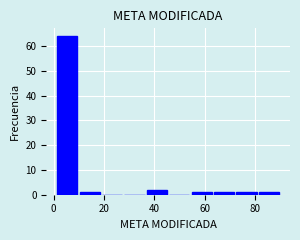

How tall is the bar that spans 72 to 82 on the x-axis? Neither the bar edges nor the heights are printed on the chart, so give them approximately, as read against the axes.

1